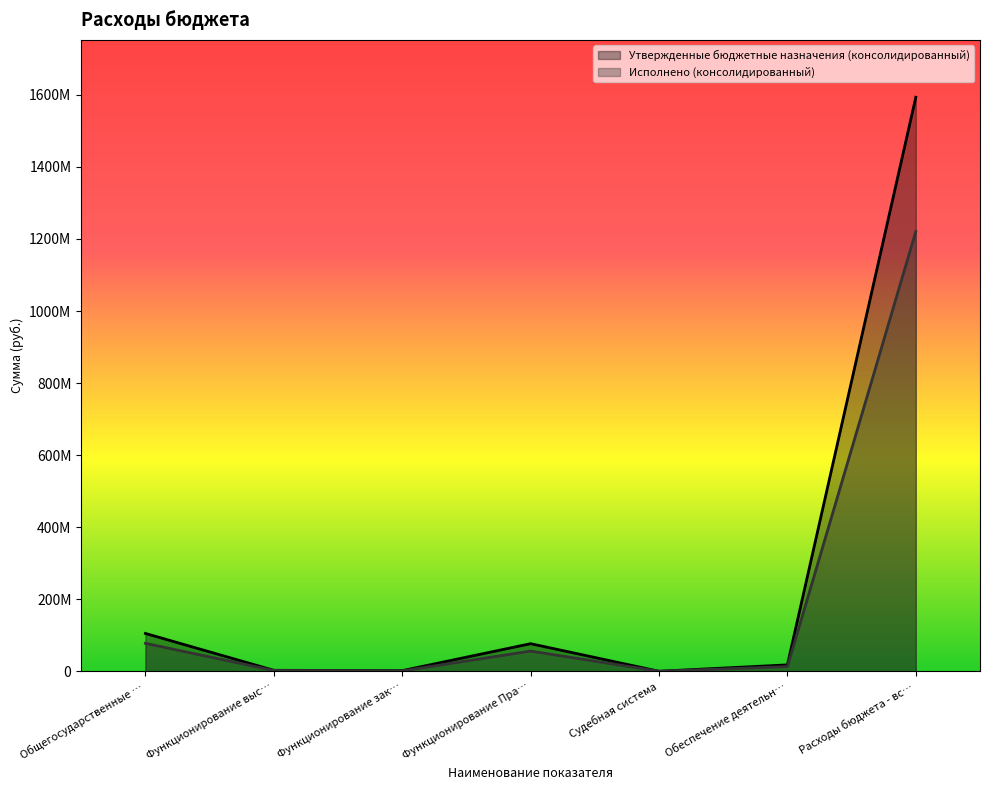

Between Функционирование зак… and Судебная система, which is larger?

Функционирование зак…